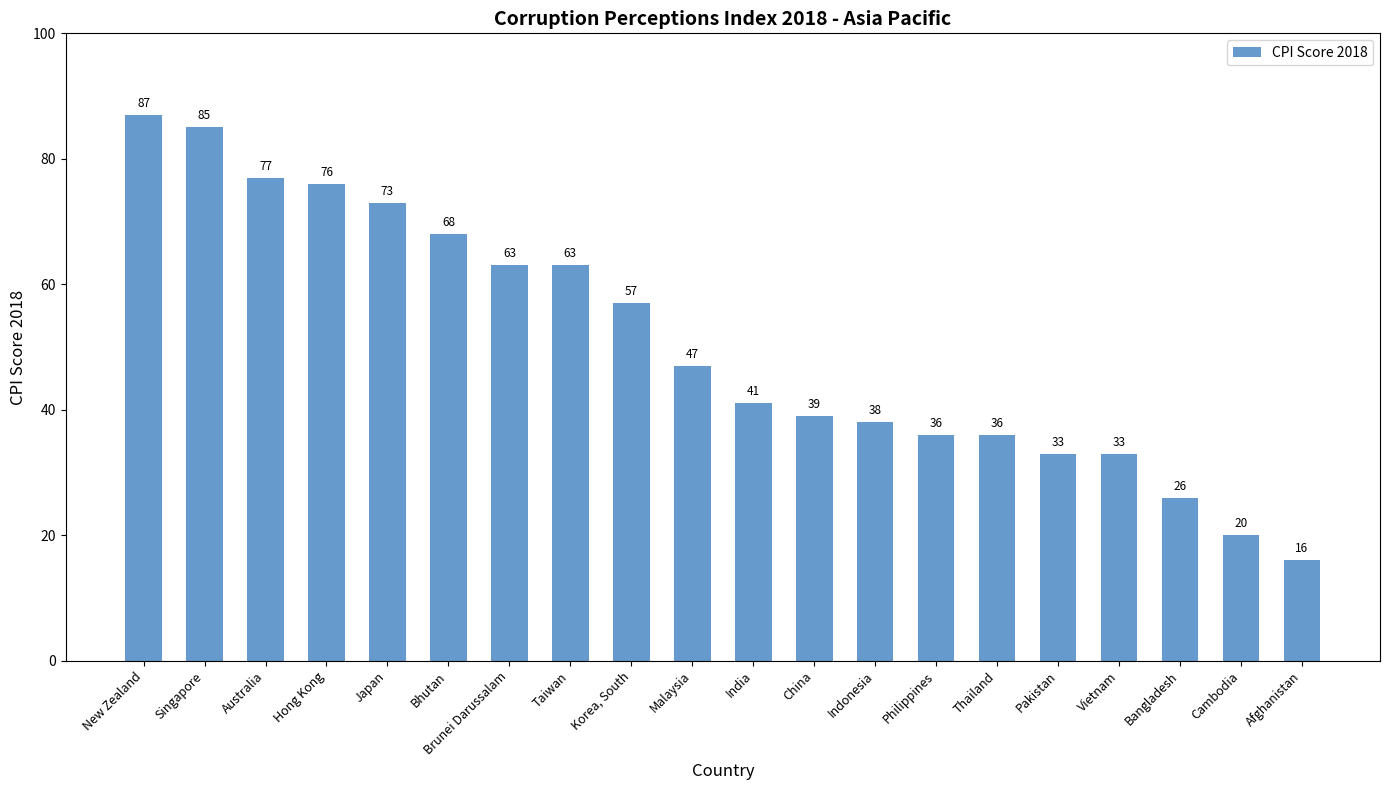

What is the label of the 19th bar from the right?

Singapore